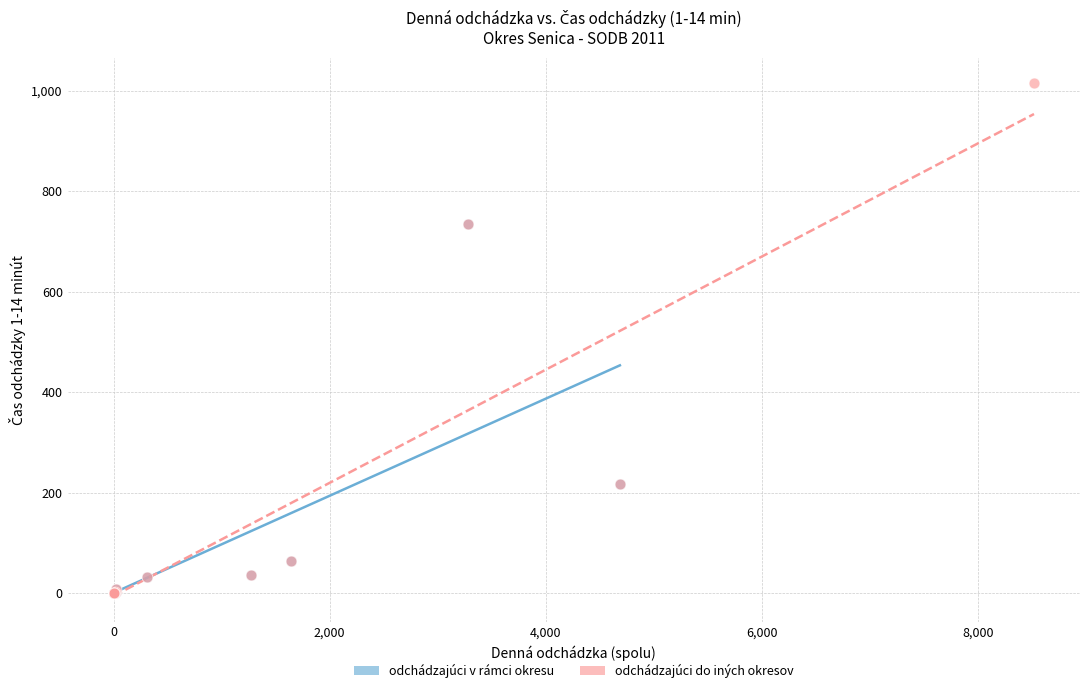

Which series reaches the maximum Y coordinate?

odchádzajúci do iných okresov